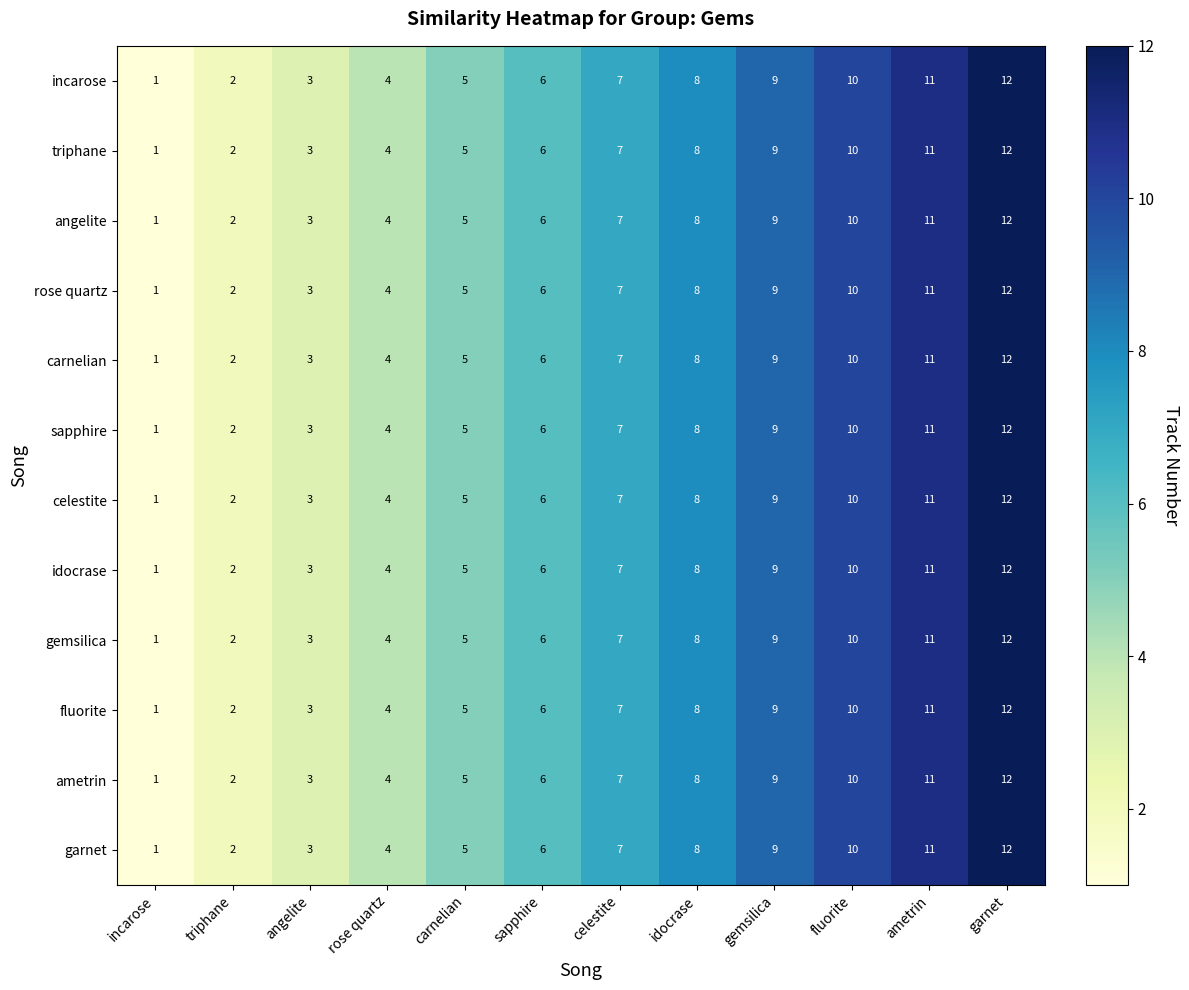

Count the number of categories in the chart.

12